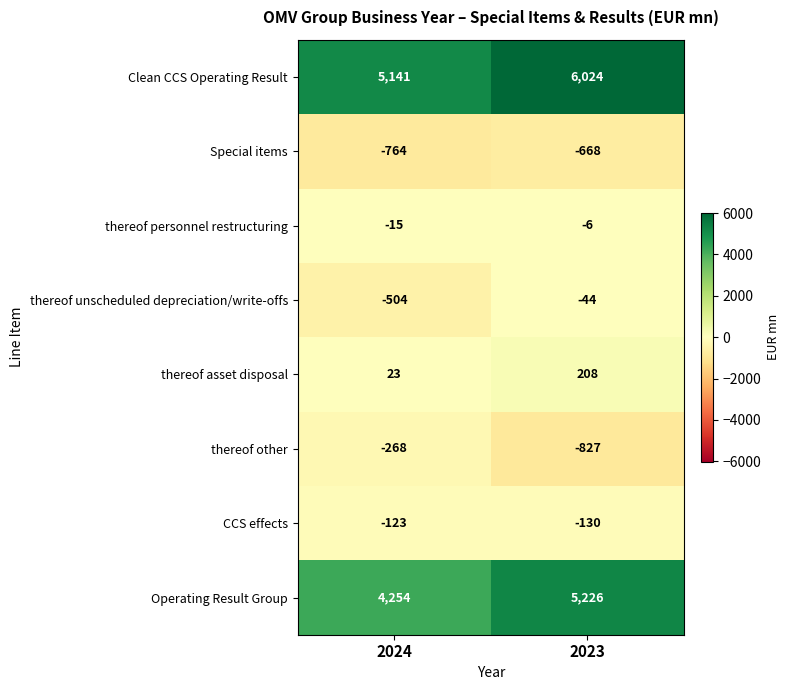

What is the sum of the CCS effects values at 2024 and 2023?

-253